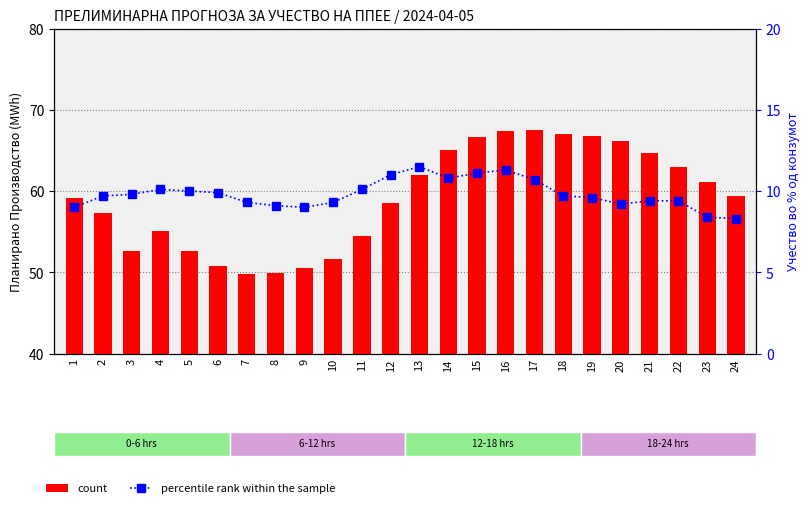

What is the difference between the maximum and minimum values in the percentile rank within the sample series?

3.2